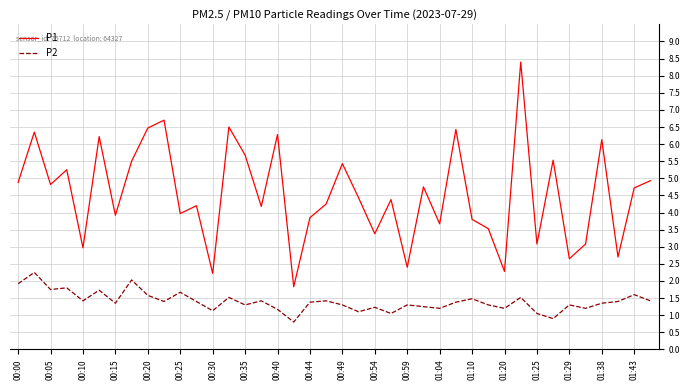

Which series has the widest spread of values?

P1